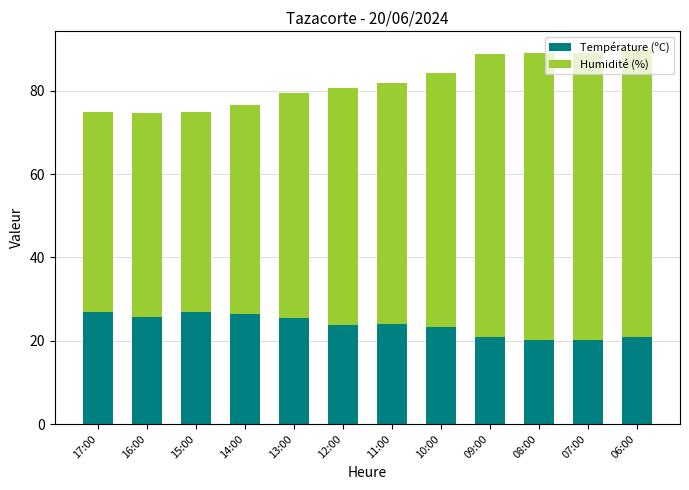

What is the maximum value for Température (ºC)?

27.0